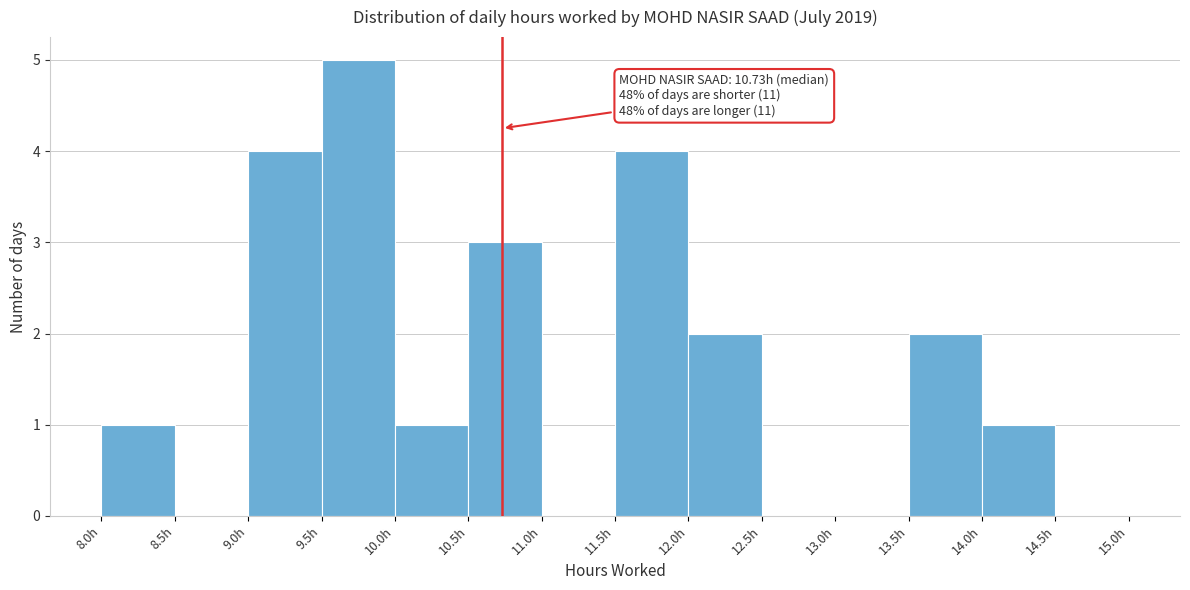

Over which range of the x-axis is the bar tallest?

9.5 to 10.0